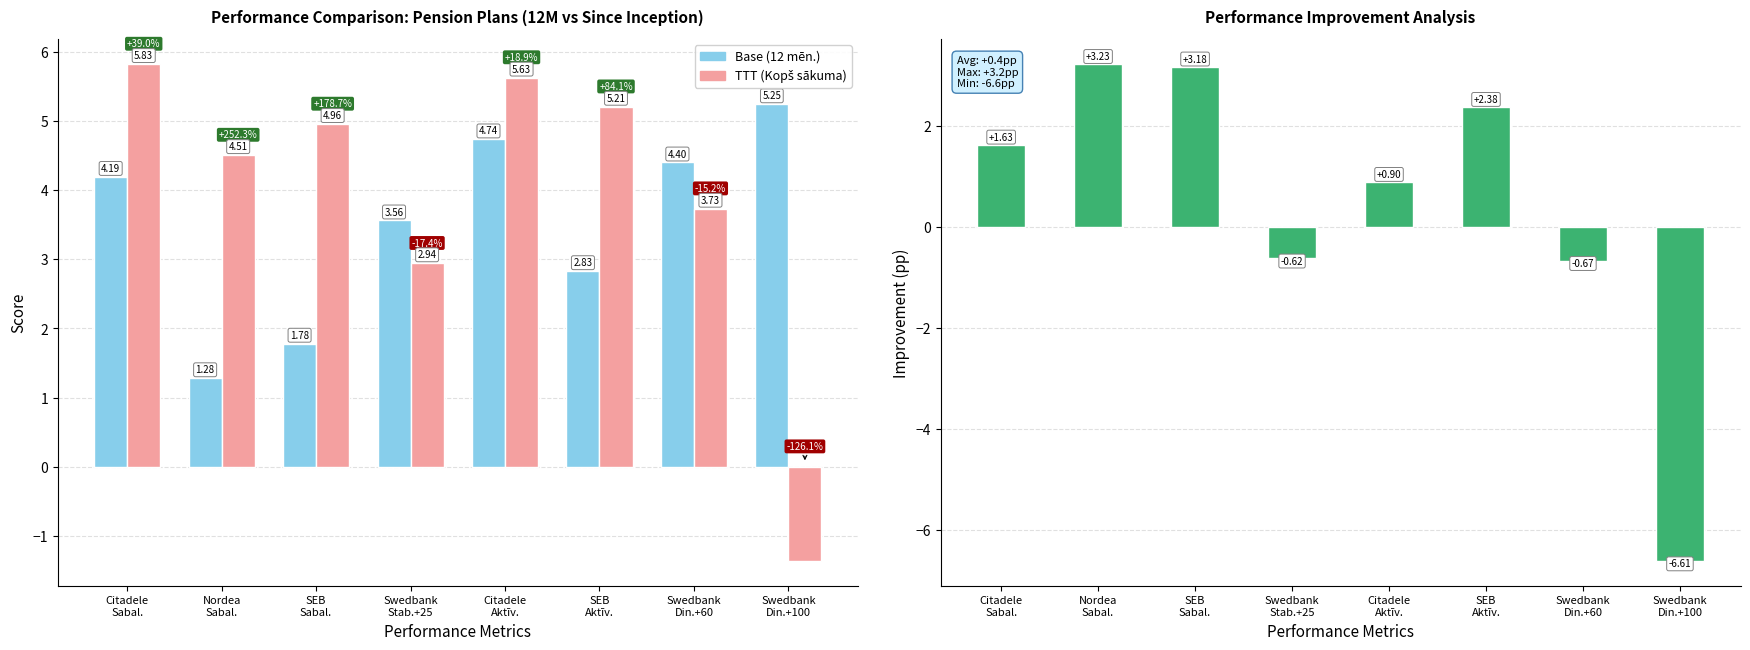

Which has a higher value, Swedbank
Din.+100 or Swedbank
Din.+60?

Swedbank
Din.+100